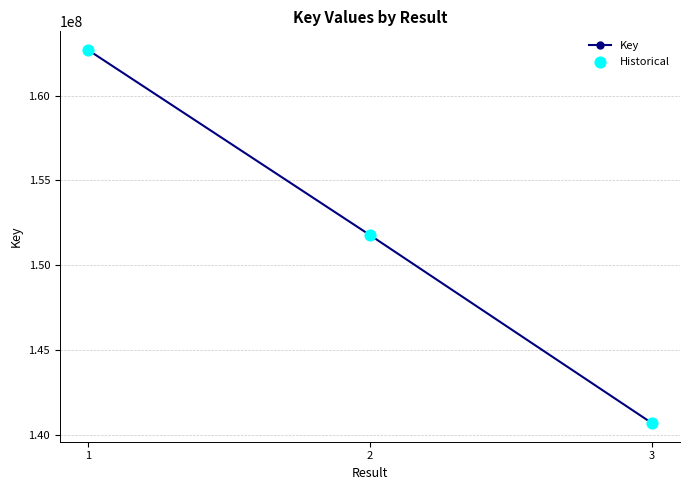

What is the average value?

151722552